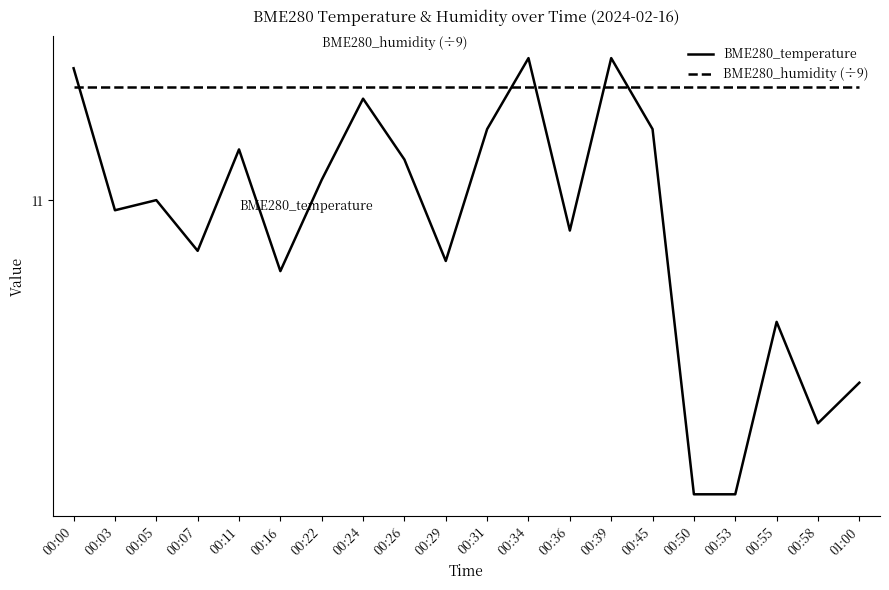

Does the chart have visible grid lines?

No